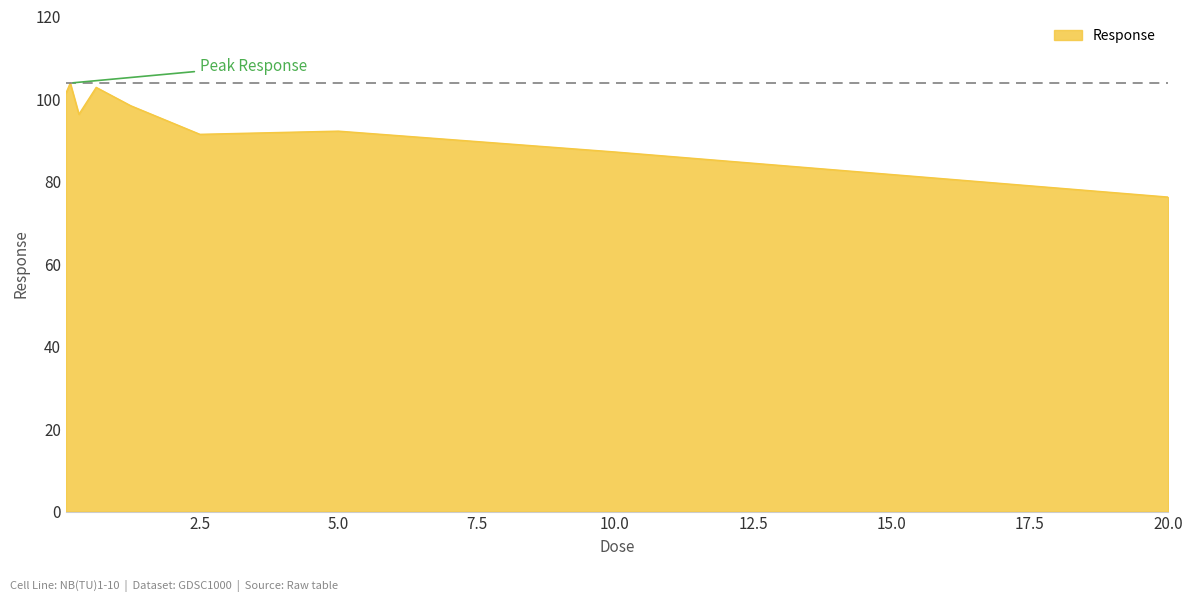

What is the maximum value shown in the chart?

103.9